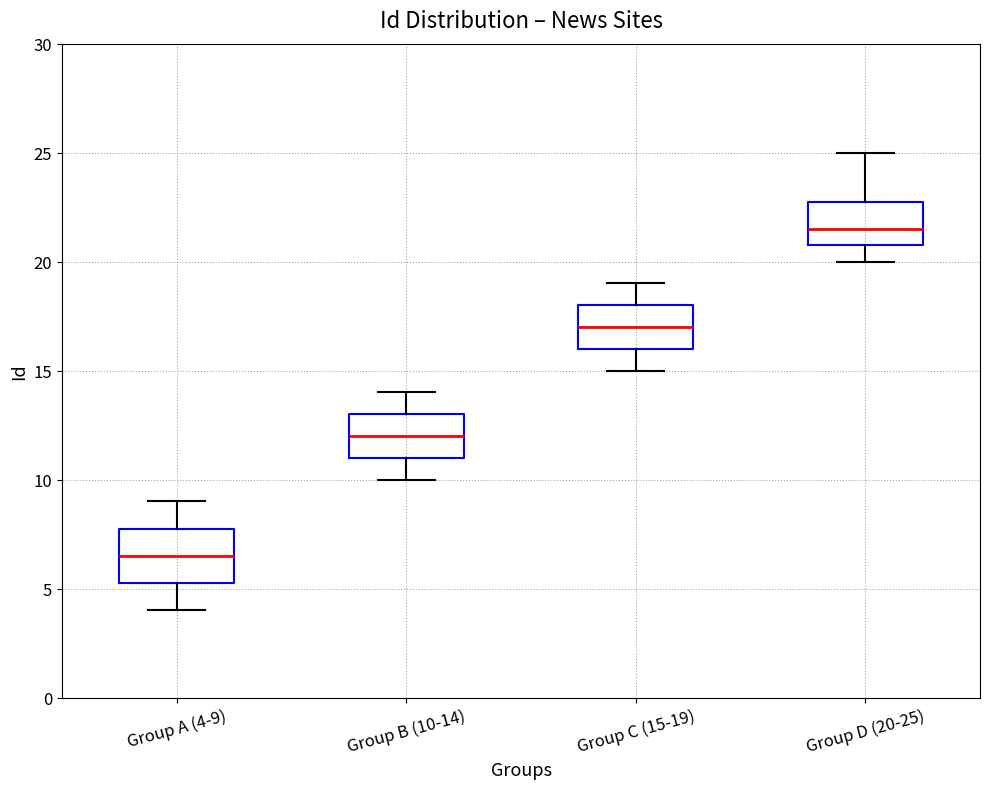

Where does the median line of the box for Group D (20-25) sit on the y-axis? The values are not printed on the chart, so give them approximately, as read against the axis.

21.5